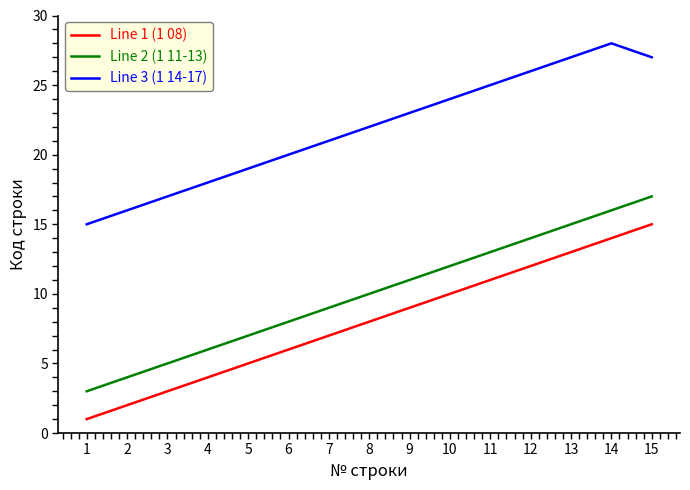

Reading left to right, what are all the values shown in this chart?

Line 1 (1 08): 1	2	3	4	5	6	7	8	9	10	11	12	13	14	15
Line 2 (1 11-13): 3	4	5	6	7	8	9	10	11	12	13	14	15	16	17
Line 3 (1 14-17): 15	16	17	18	19	20	21	22	23	24	25	26	27	28	27